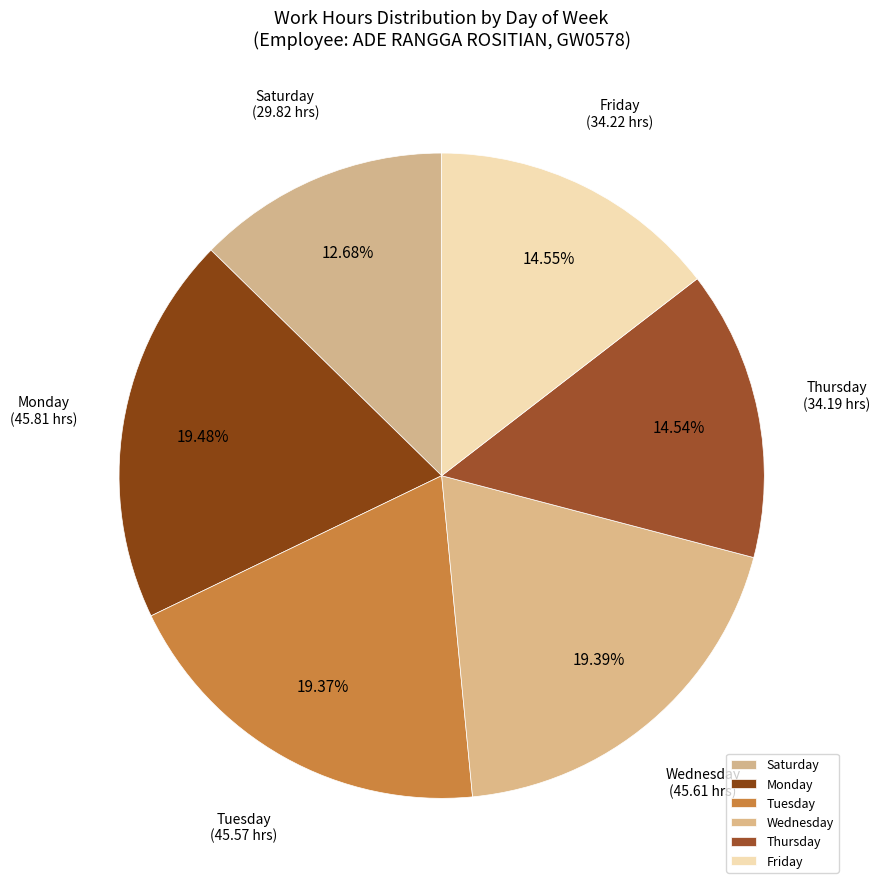

What is the ratio of the value at Tuesday to the value at Saturday?

1.5